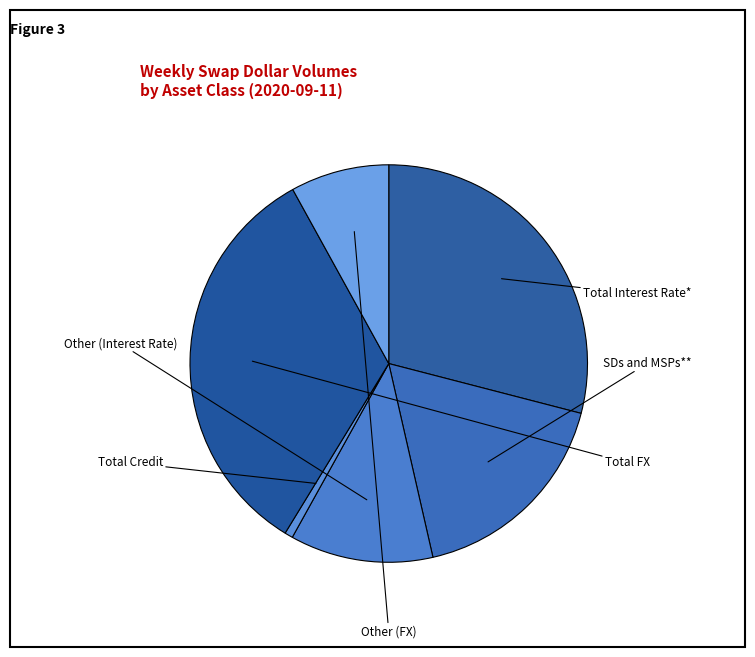

Does any single category account for the majority?

No